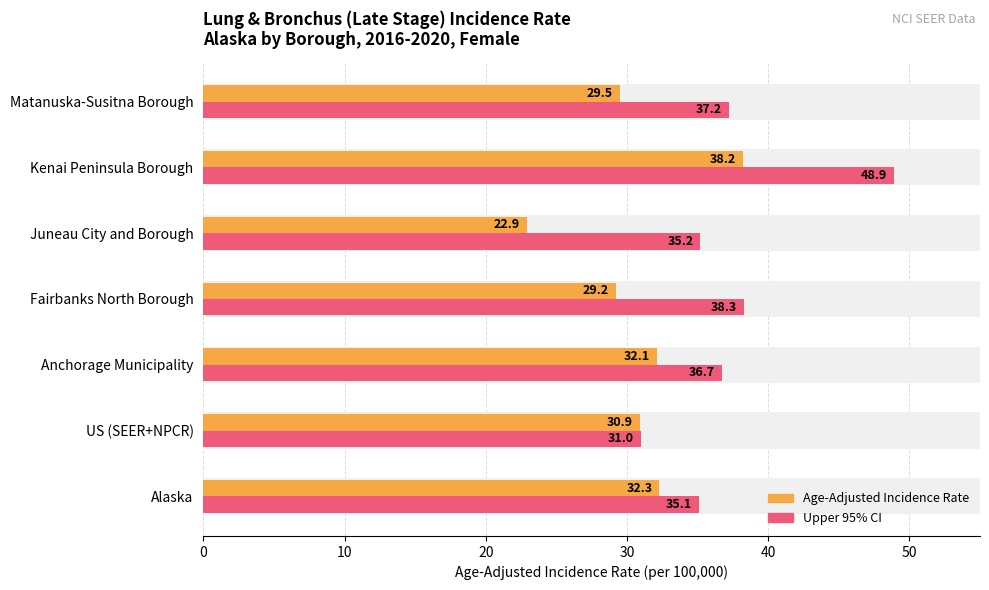

Reading left to right, transcribe all the data shown in this chart.

Upper 95% CI: 35.1	31.0	36.7	38.3	35.2	48.9	37.2
Age-Adjusted Incidence Rate: 32.3	30.9	32.1	29.2	22.9	38.2	29.5